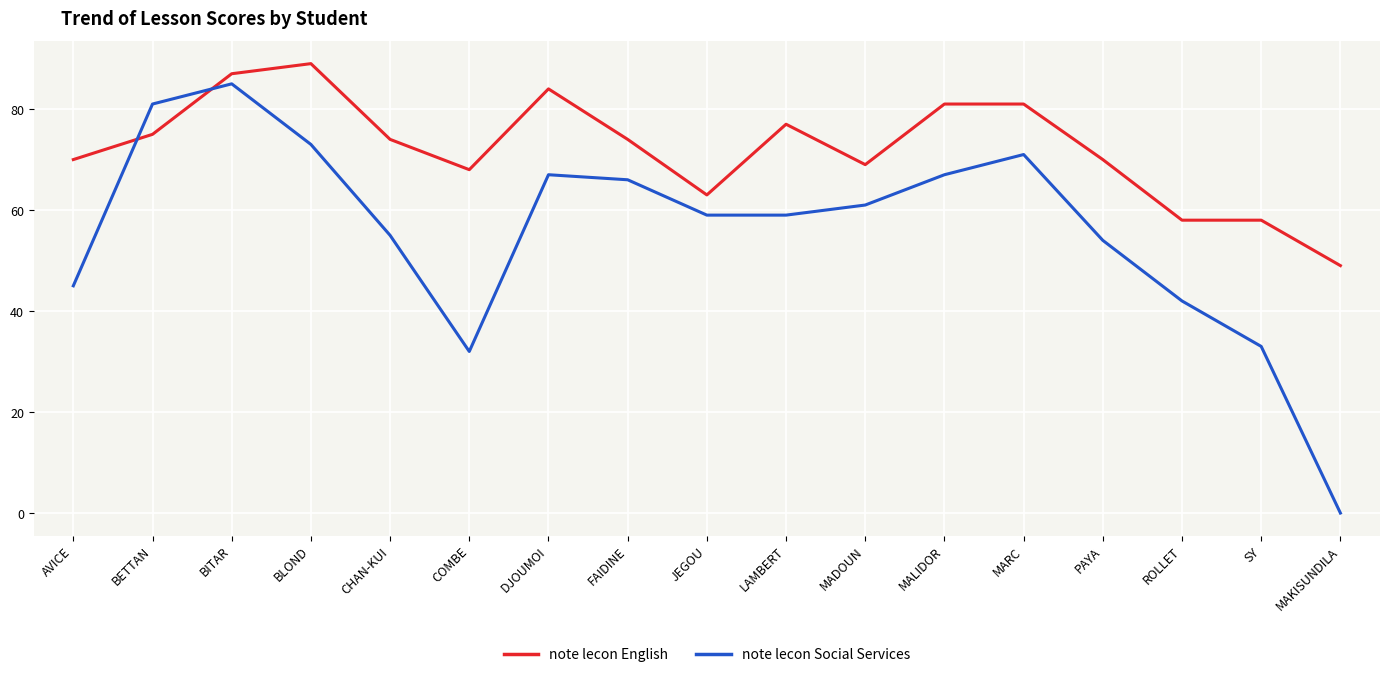

What is the sum of all note lecon Social Services values?

950